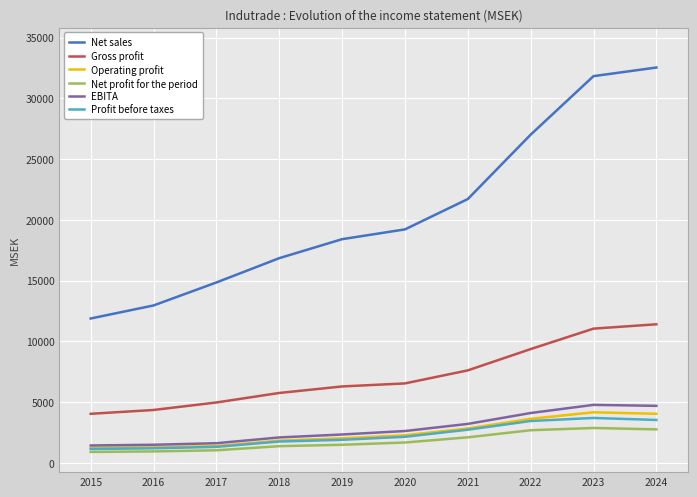

How many lines are shown in the chart?

6